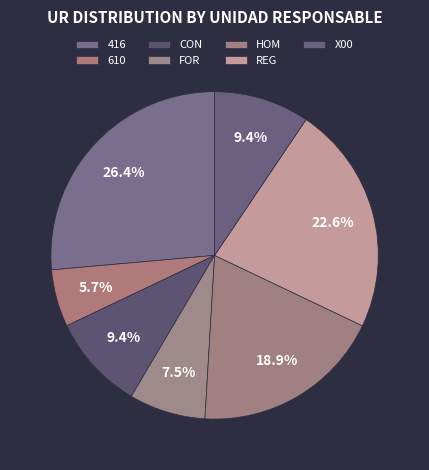

What percentage is the 610 slice, to the nearest percent?

6%